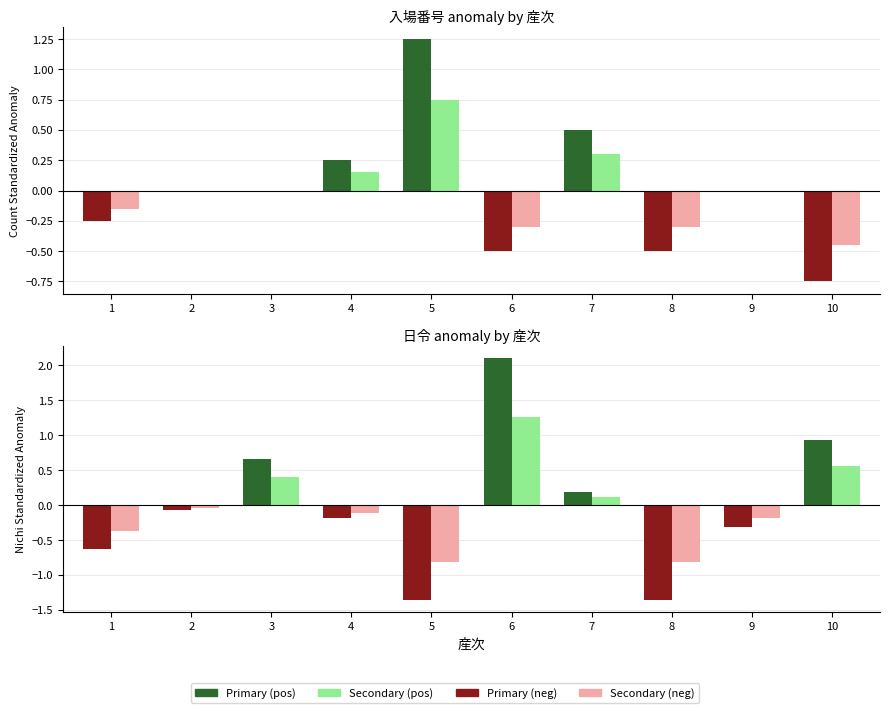

List the series in order of their overall mean, lowest first.

産次 (negative), 産次 secondary (neg), 産次 secondary (pos), 産次 (positive)